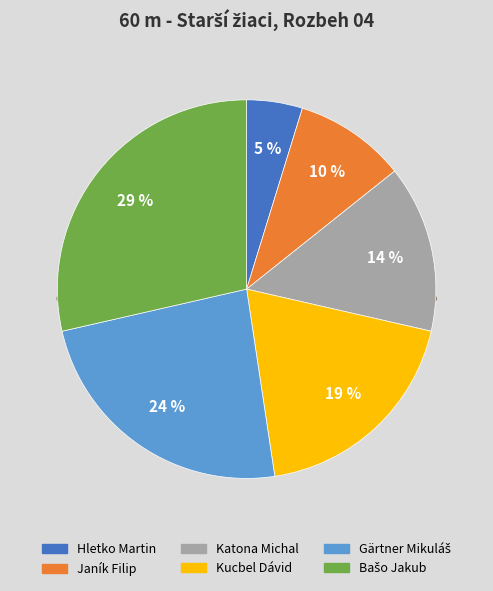

Count the number of slices in the pie.

6